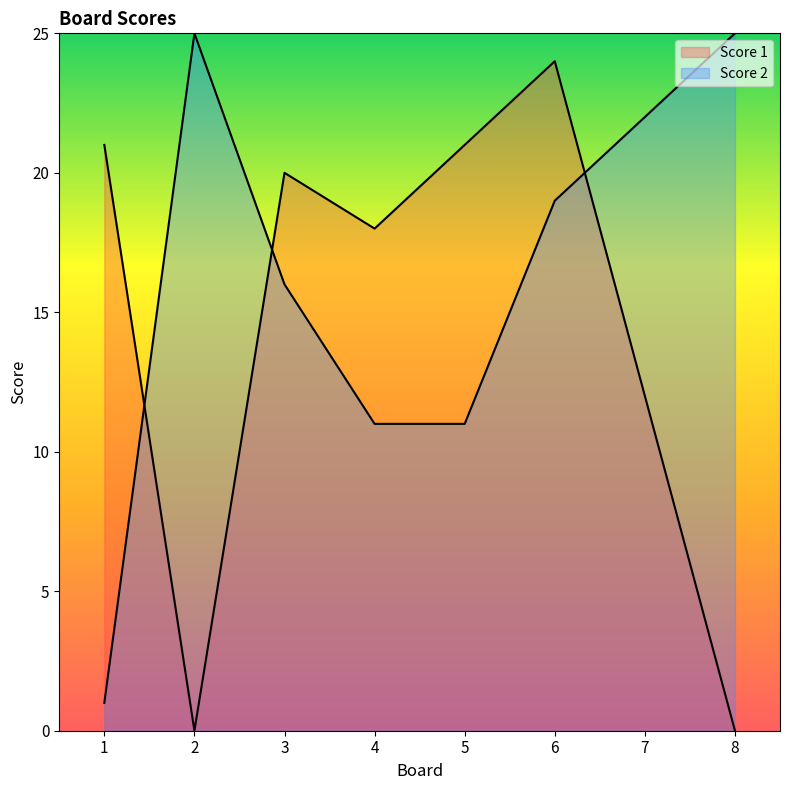

True or false: Score 1 has more than 0 interior local peaks.

True